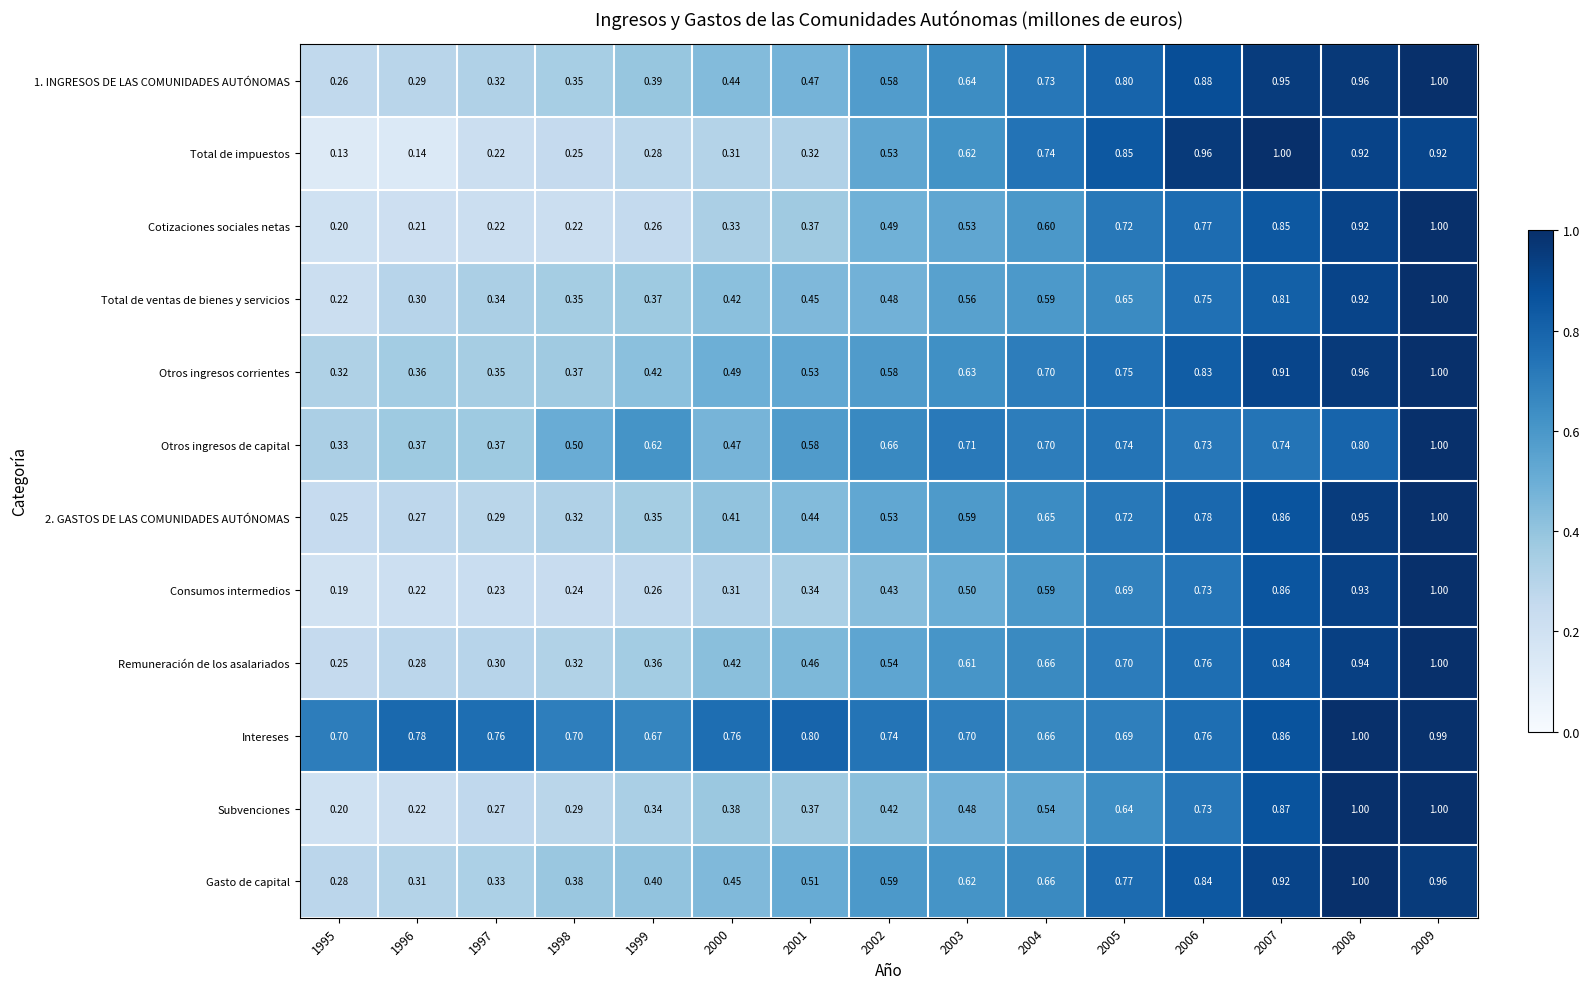

Which series has the largest range (max minus min)?

Total de impuestos